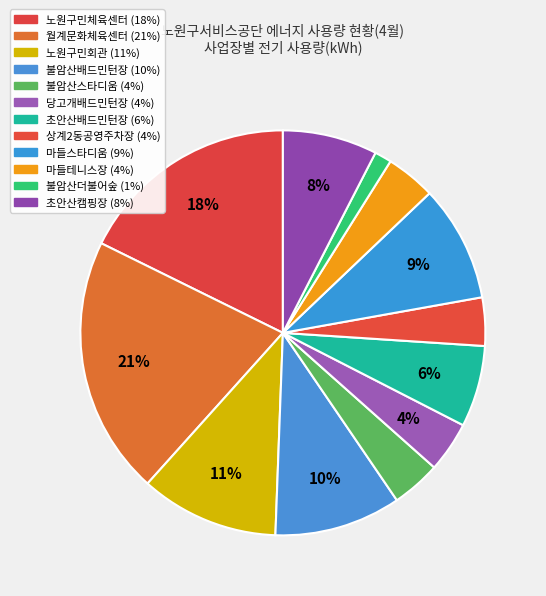

True or false: 초안산캠핑장 accounts for 8% of the total.

True